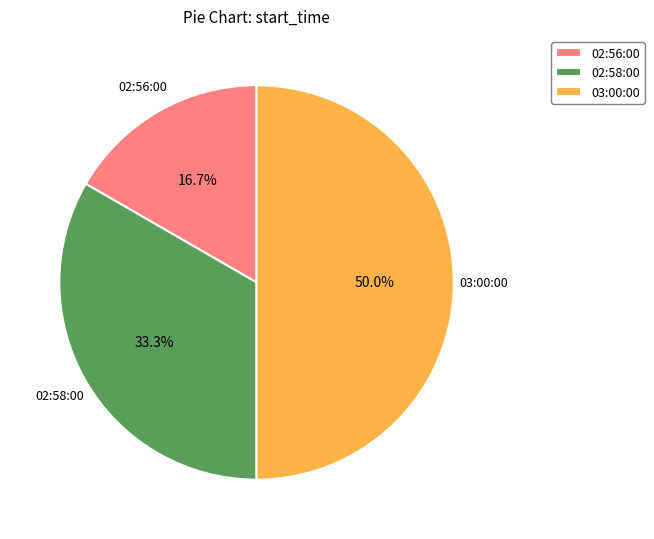

To the nearest percent, what is the average slice percentage?

33%